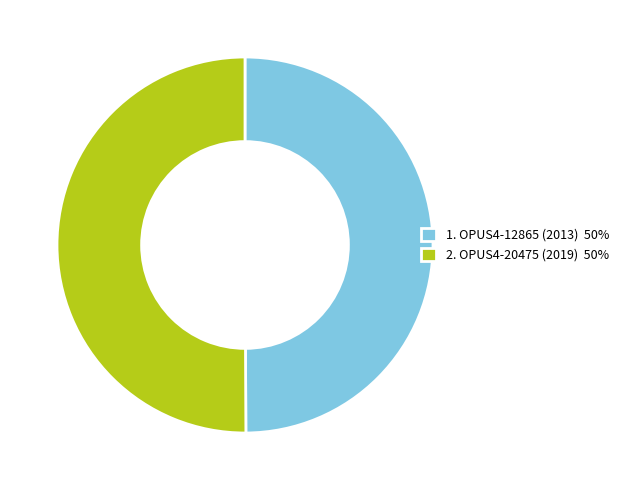

Approximately how many times larger is the value at 1. OPUS4-12865 (2013) 50% compared to 2. OPUS4-20475 (2019) 50%?

1.0